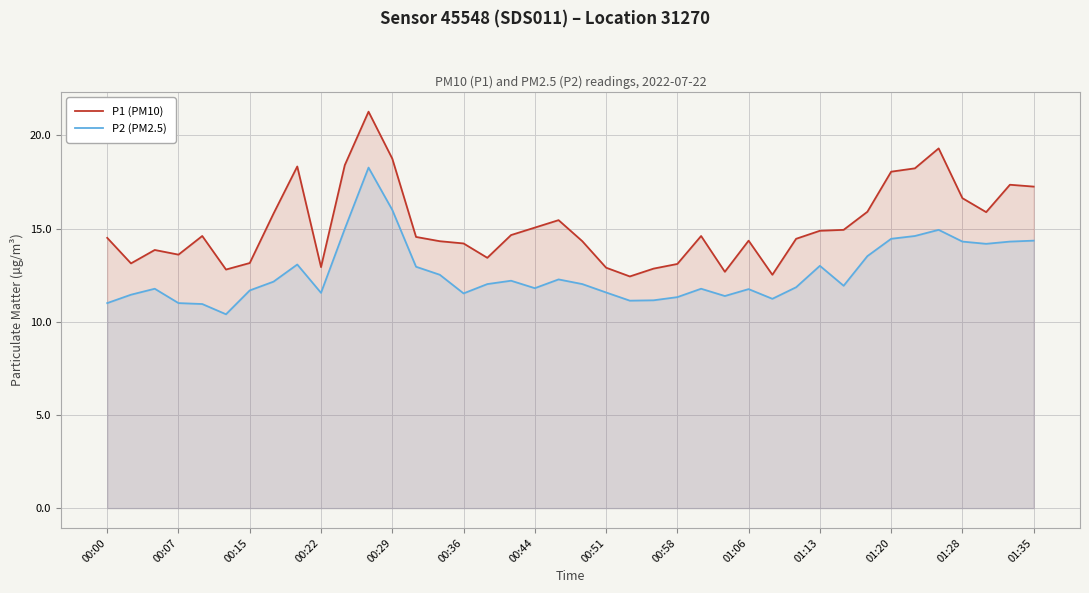

Which series has the widest spread of values?

P1 (PM10)